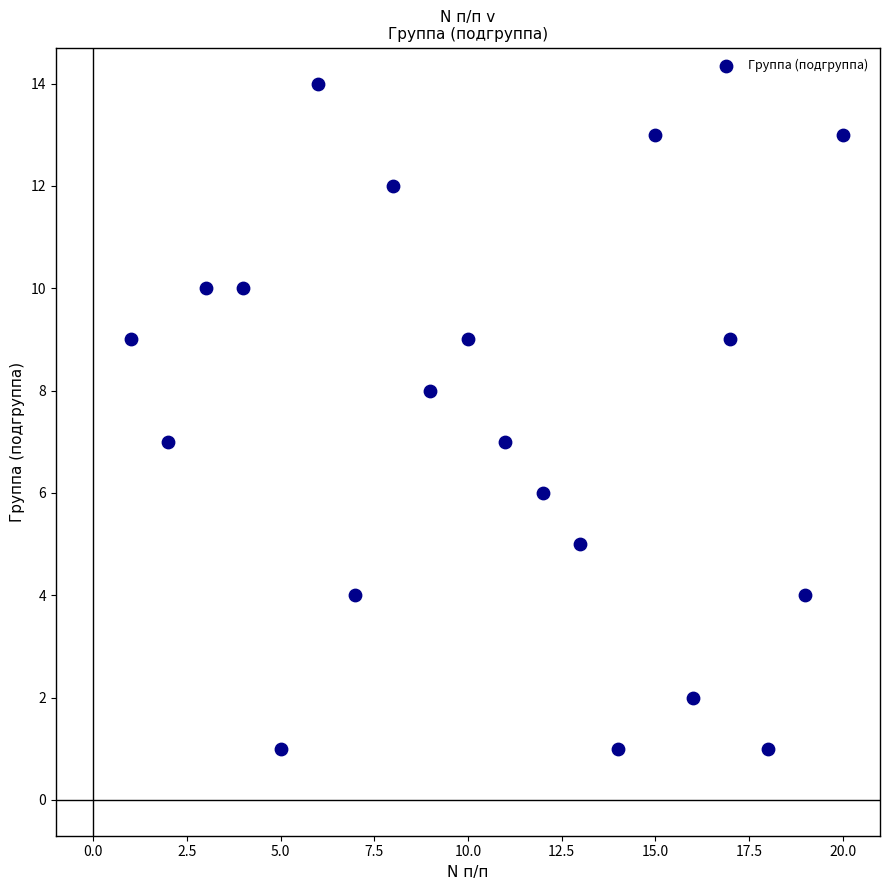

What is the range of X values (max minus min)?

19